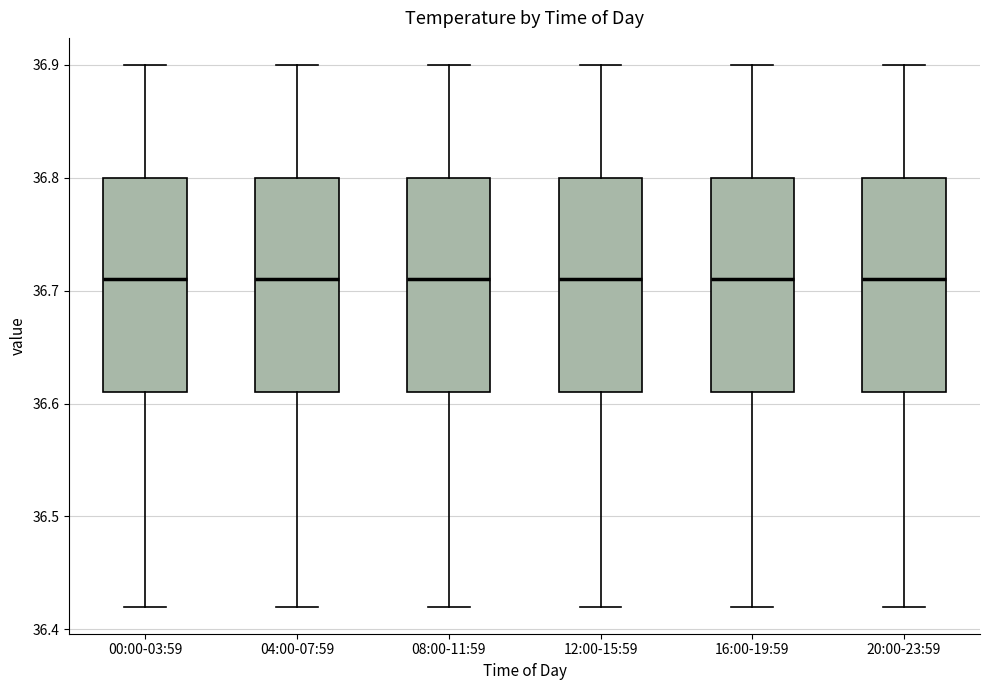

Where is the lower edge of the box for 04:00-07:59 on the y-axis? The values are not printed on the chart, so give them approximately, as read against the axis.

36.61